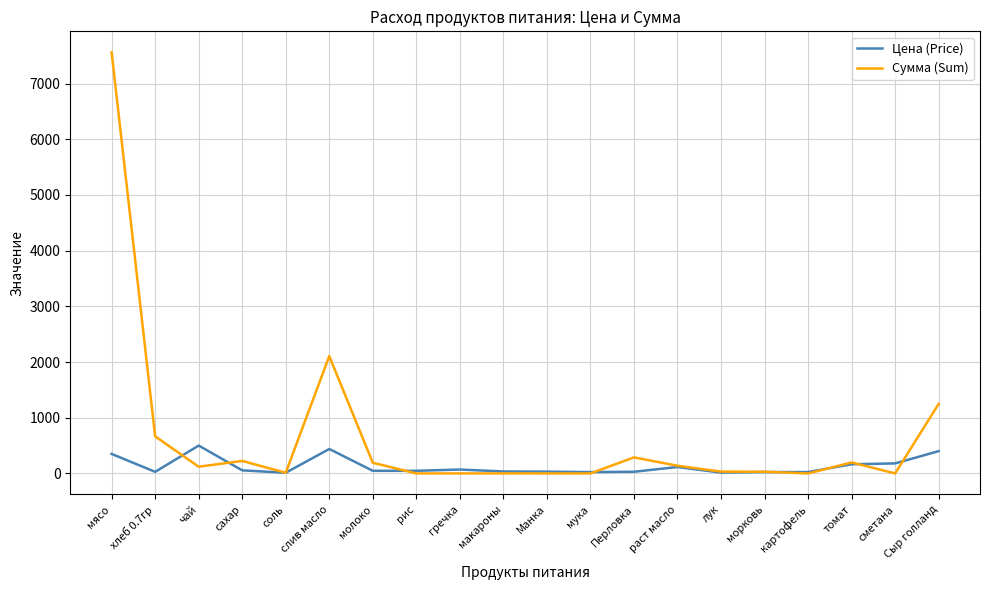

What is the sum of all Цена (Price) values?

2593.8